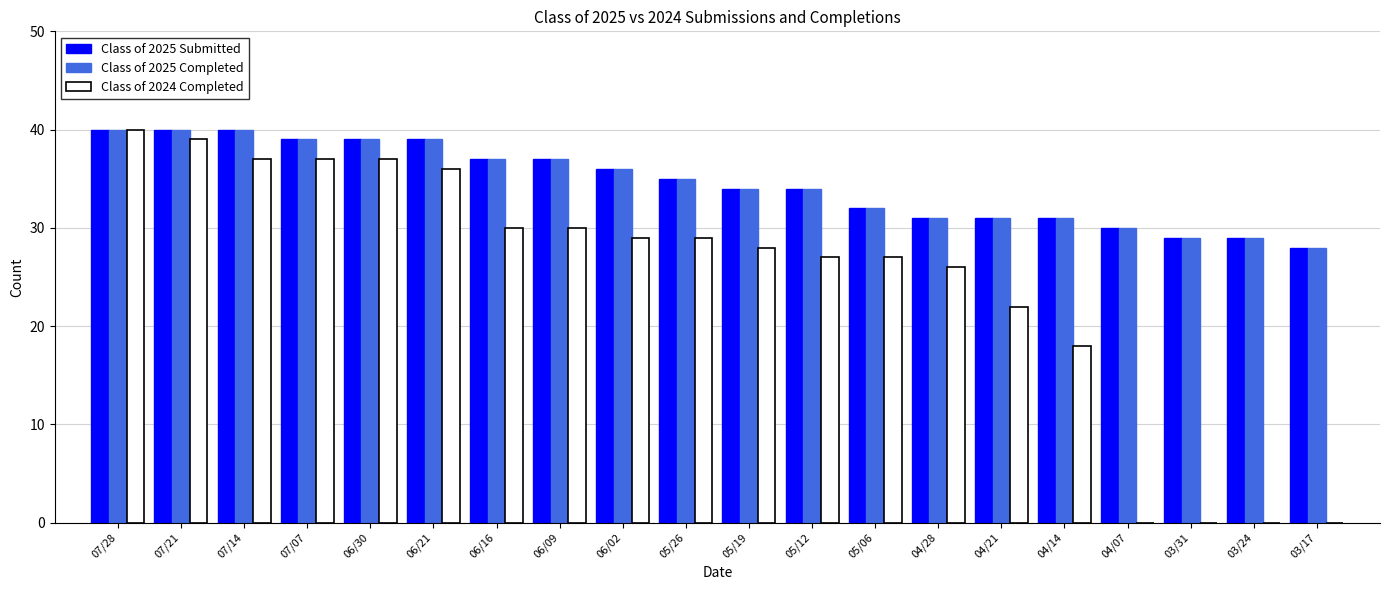

The Class of 2024 Completed series shows 13 at 06/30. True or false?

False